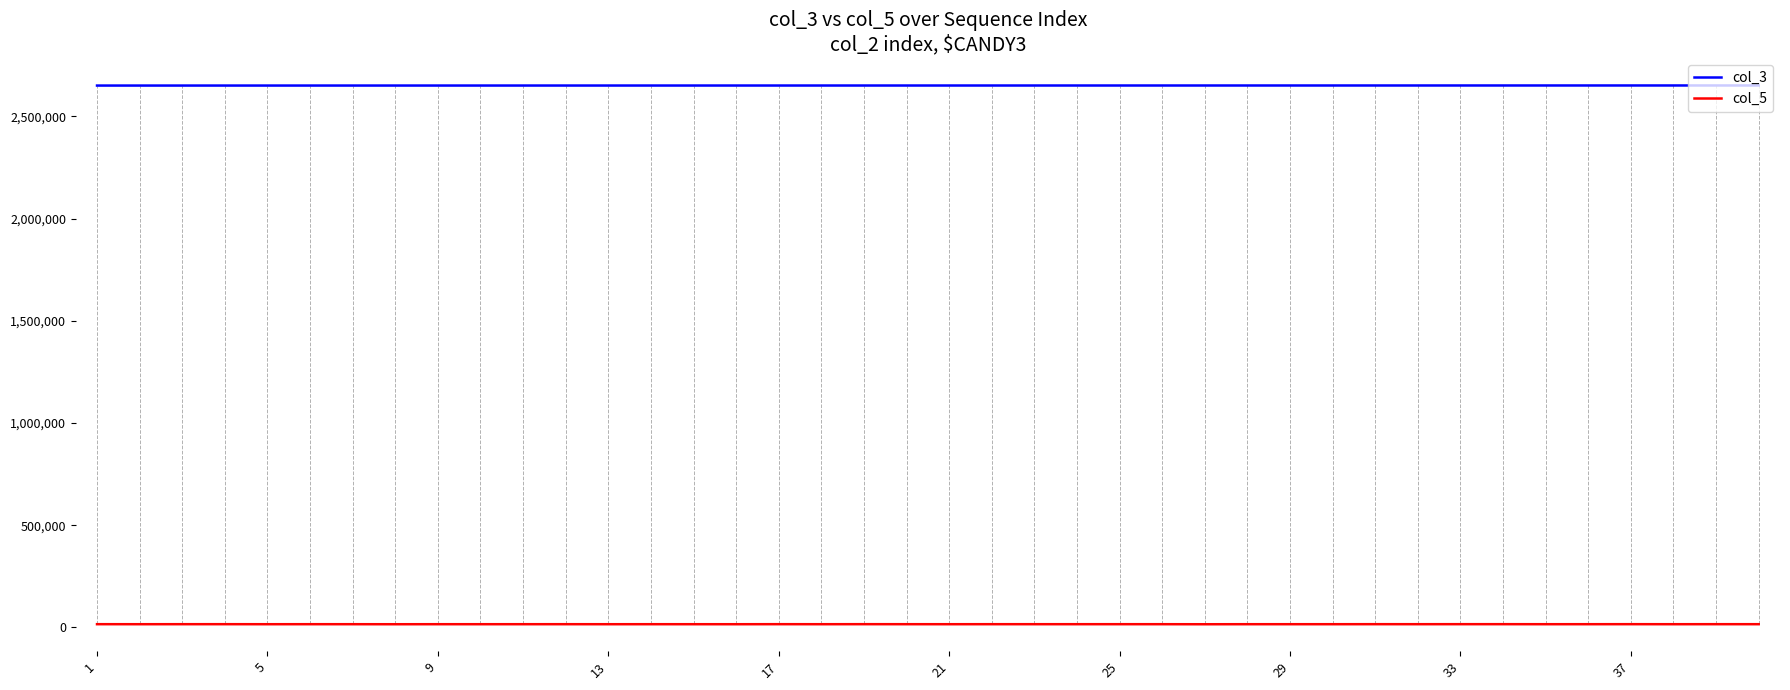

Count the number of categories in the chart.

40